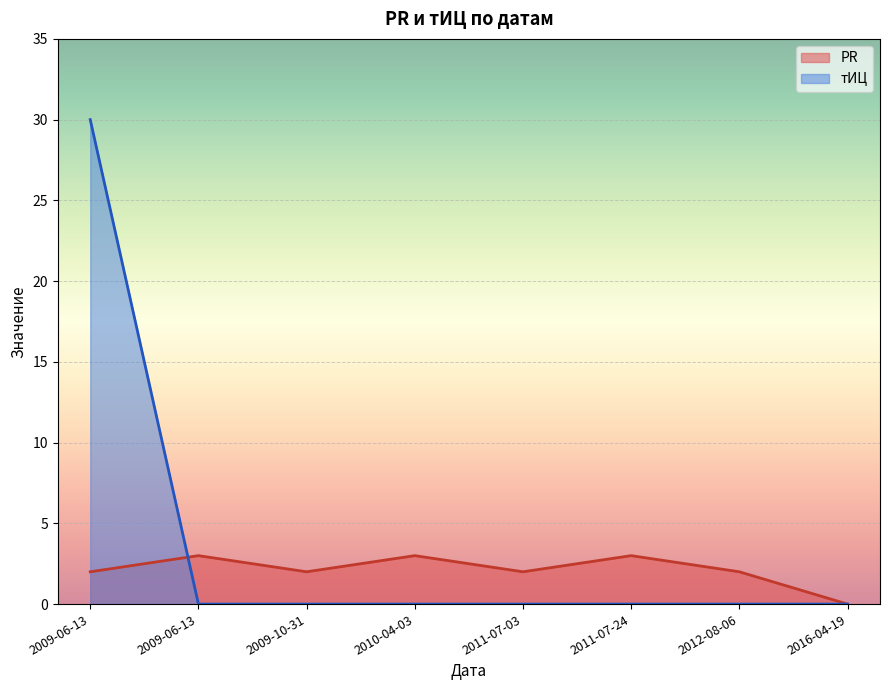

The value of тИЦ at 2011-07-24 is 10. True or false?

False